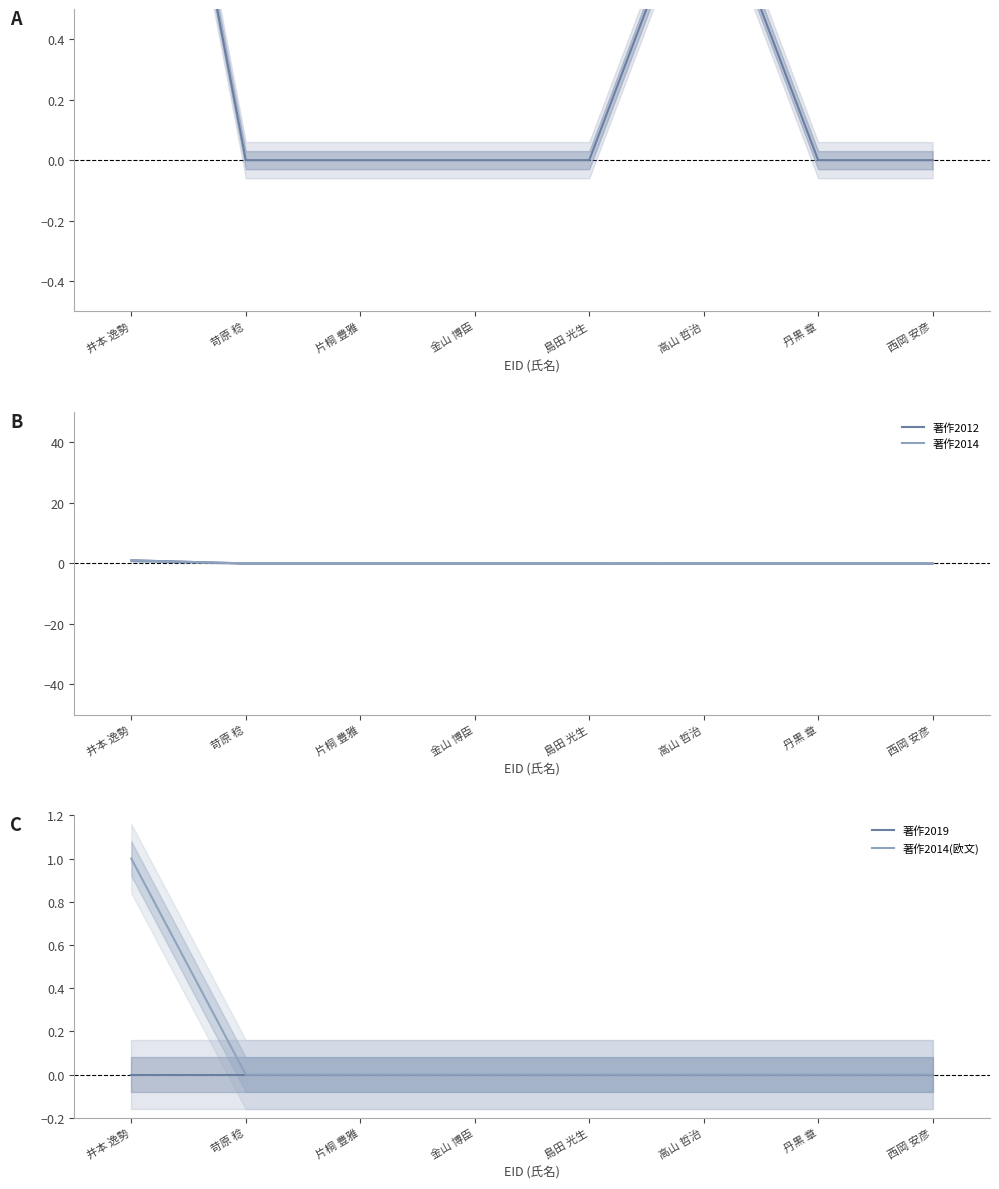

Reading left to right, what are all the values shown in this chart?

著作合計: 井本 逸勢=2	苛原 稔=0	片桐 豊雅=0	金山 博臣=0	島田 光生=0	高山 哲治=1	丹黒 章=0	西岡 安彦=0
著作2012: 井本 逸勢=1	苛原 稔=0	片桐 豊雅=0	金山 博臣=0	島田 光生=0	高山 哲治=0	丹黒 章=0	西岡 安彦=0
著作2014: 井本 逸勢=1	苛原 稔=0	片桐 豊雅=0	金山 博臣=0	島田 光生=0	高山 哲治=0	丹黒 章=0	西岡 安彦=0
著作2019: 井本 逸勢=0	苛原 稔=0	片桐 豊雅=0	金山 博臣=0	島田 光生=0	高山 哲治=0	丹黒 章=0	西岡 安彦=0
著作2014(欧文): 井本 逸勢=1	苛原 稔=0	片桐 豊雅=0	金山 博臣=0	島田 光生=0	高山 哲治=0	丹黒 章=0	西岡 安彦=0